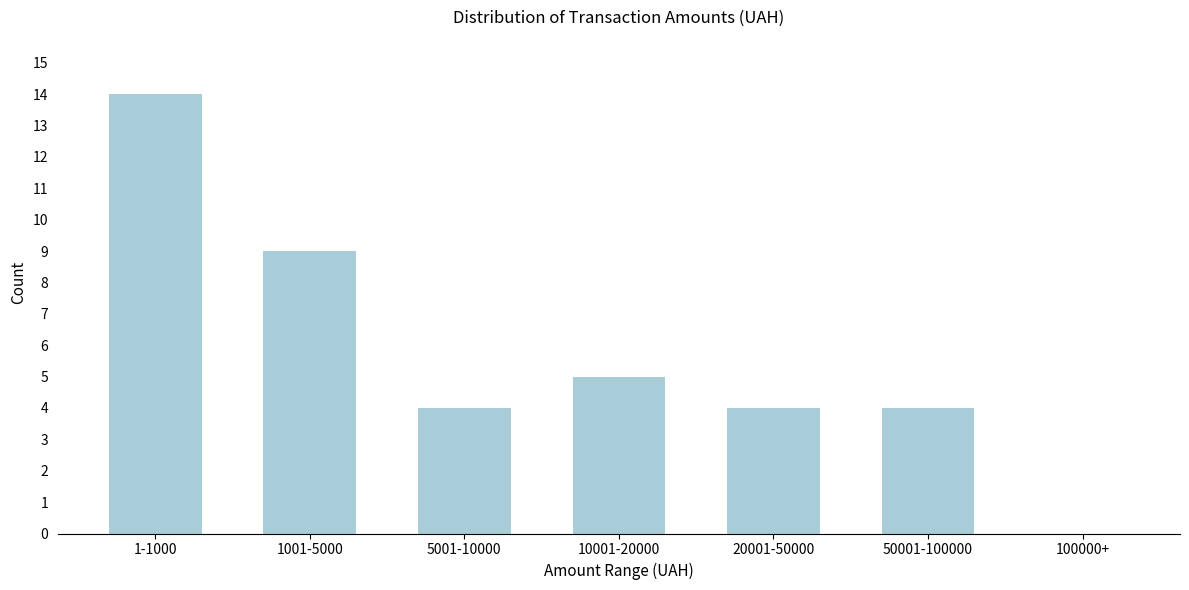

Reading right to left, transcribe all the data shown in this chart.

100000+=0	50001-100000=4	20001-50000=4	10001-20000=5	5001-10000=4	1001-5000=9	1-1000=14